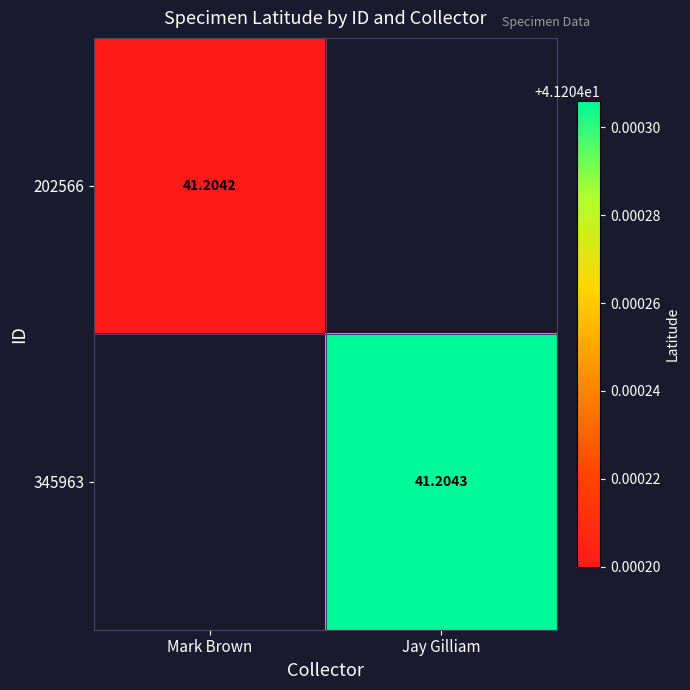

Which category has the lowest value in the 202566 series?

Mark Brown